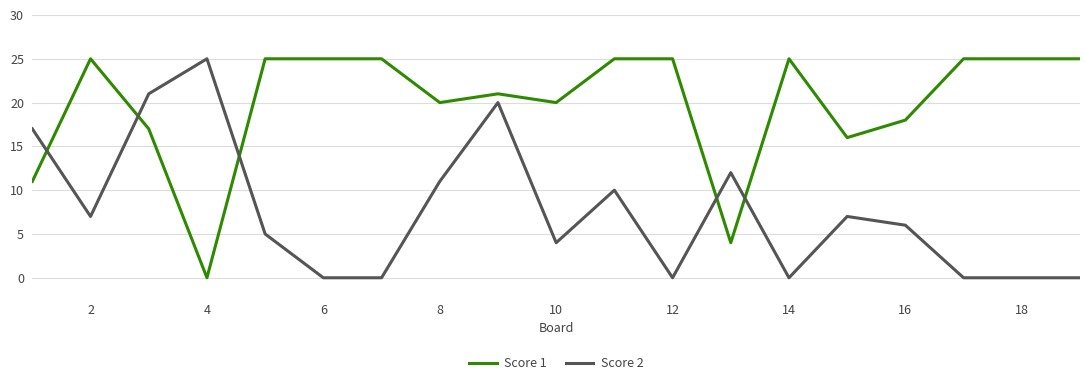

Which series has the largest total across all categories?

Score 1